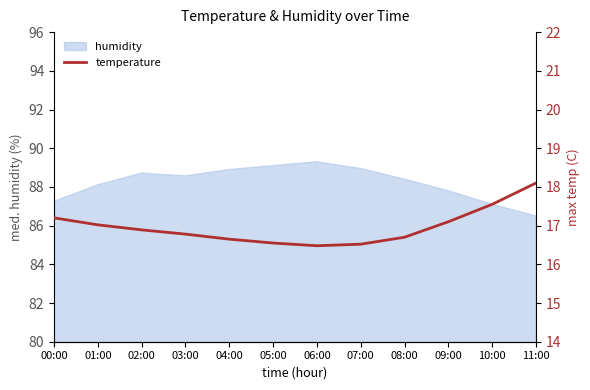

True or false: the data shows 11.5 at 06:00.

False